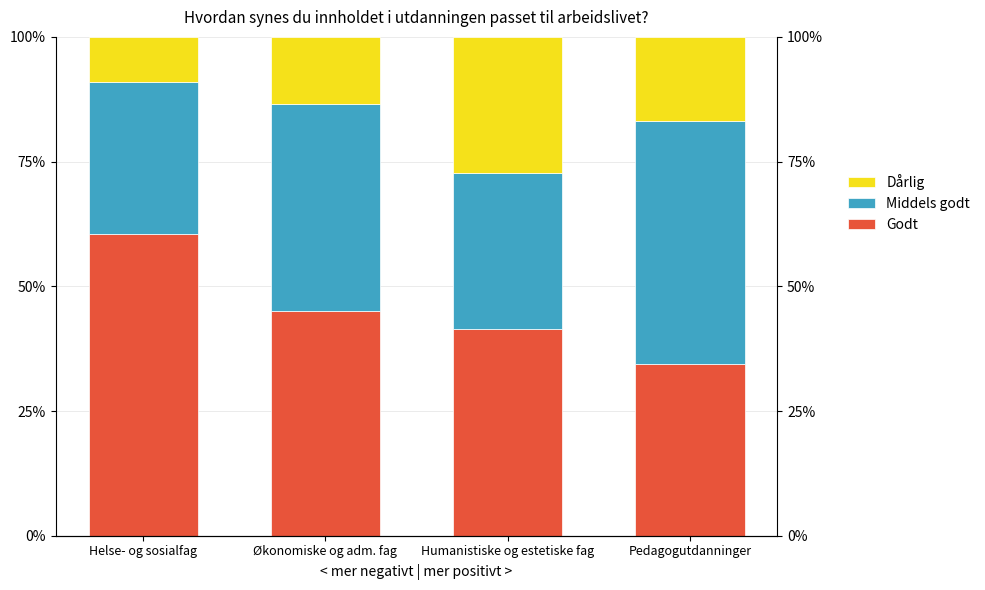

List the labels in order of Godt value, smallest first.

Pedagogutdanninger, Humanistiske og estetiske fag, Økonomiske og adm. fag, Helse- og sosialfag